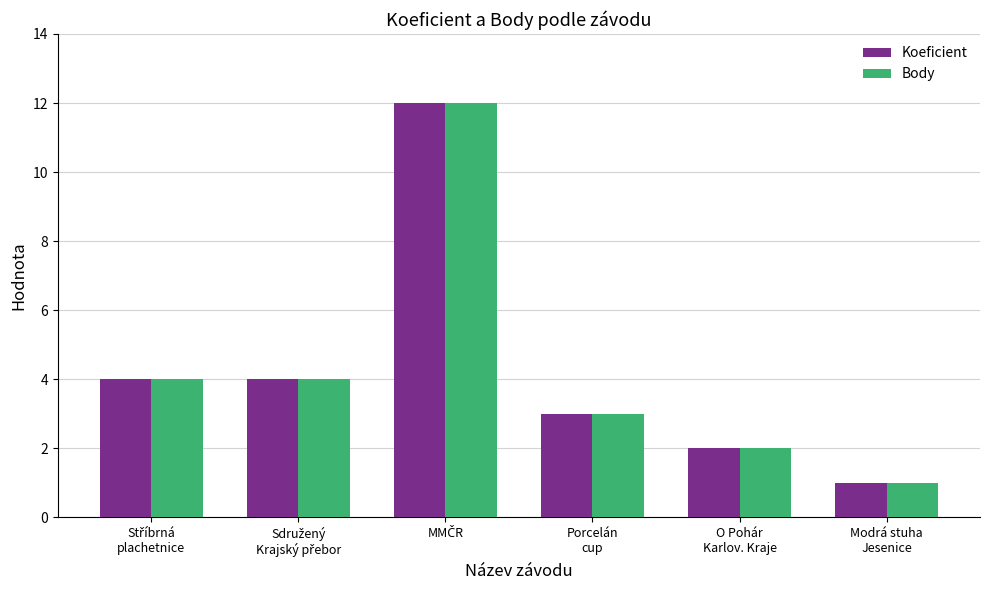

Count the number of categories in the chart.

6